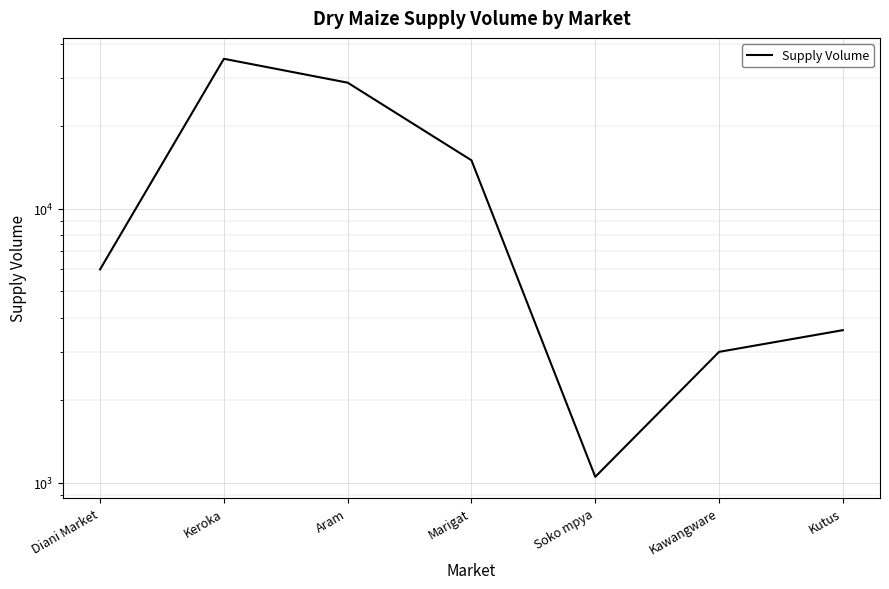

At which category does the chart reach its peak across all series?

Keroka